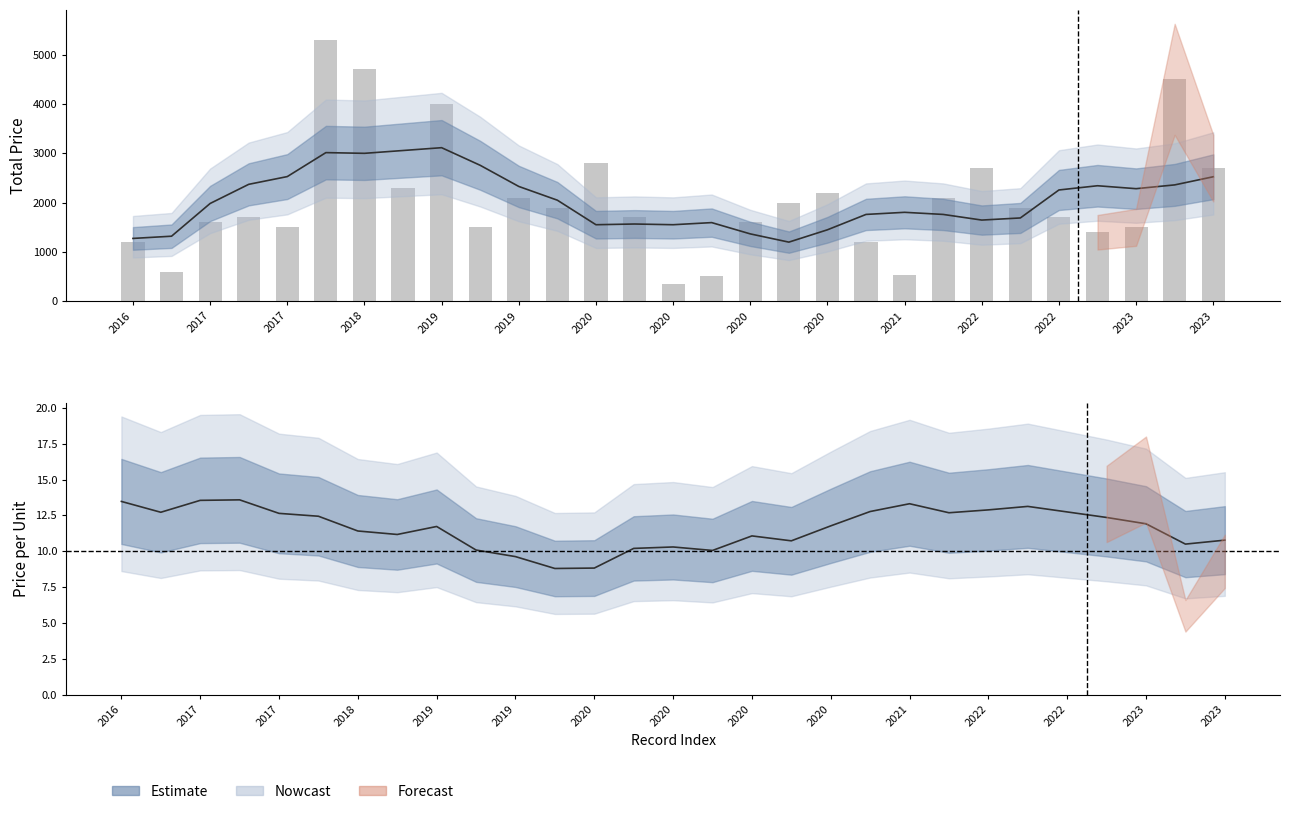

At which category is the sum across all series the highest?

2018